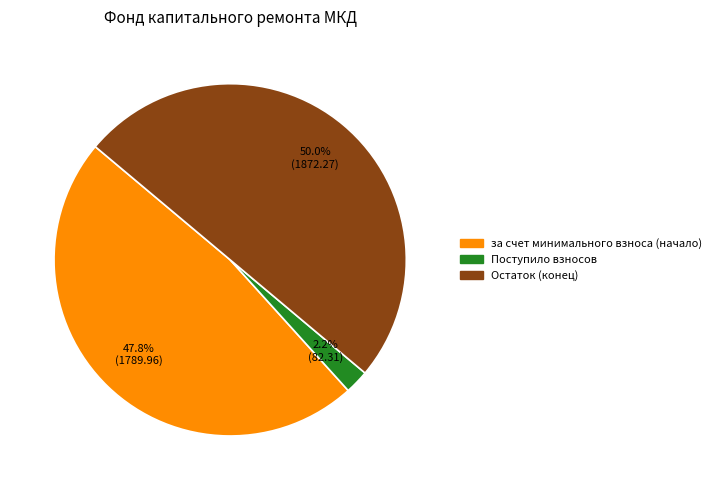

Count the number of slices in the pie.

3